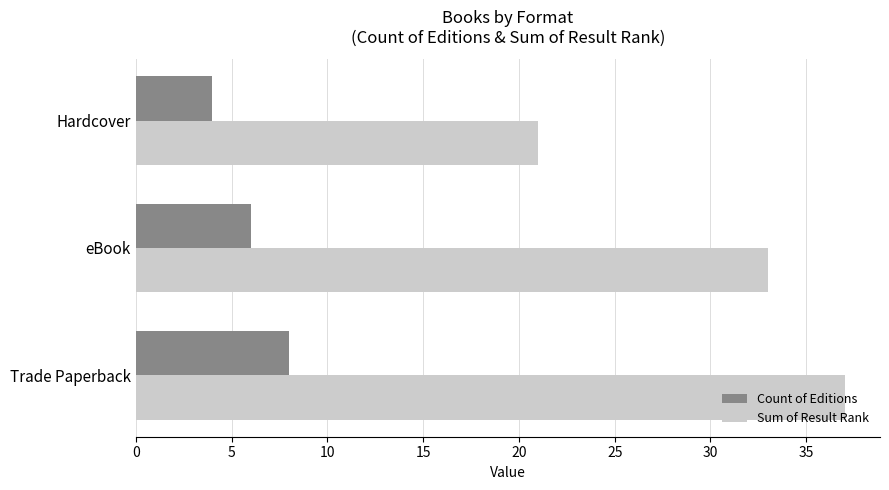

True or false: Count of Editions has a value of 6 at Hardcover.

False